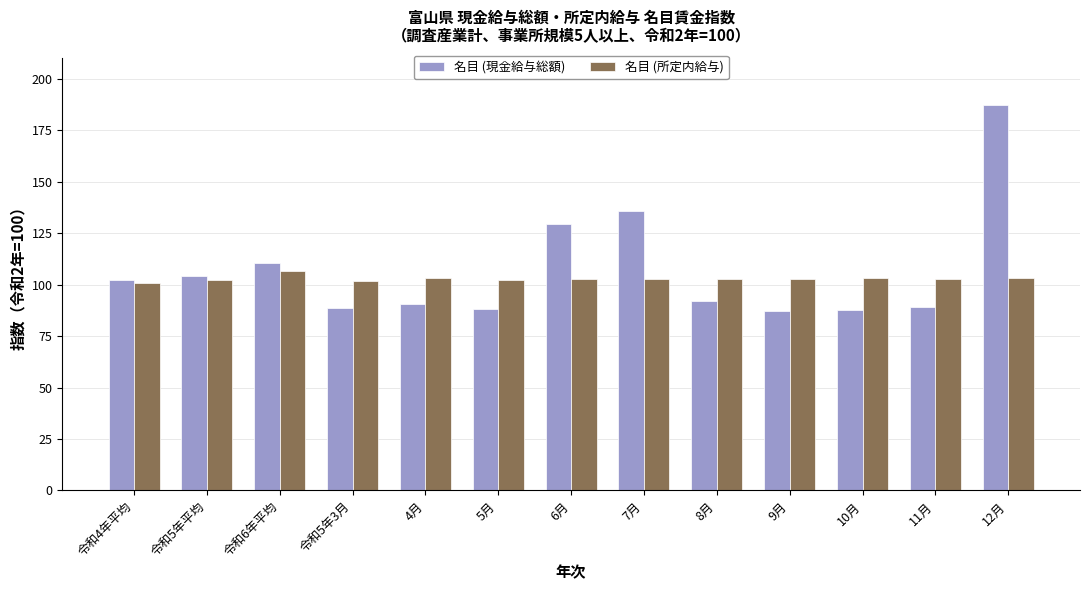

Are the bars grouped side by side (vs. stacked)?

Yes